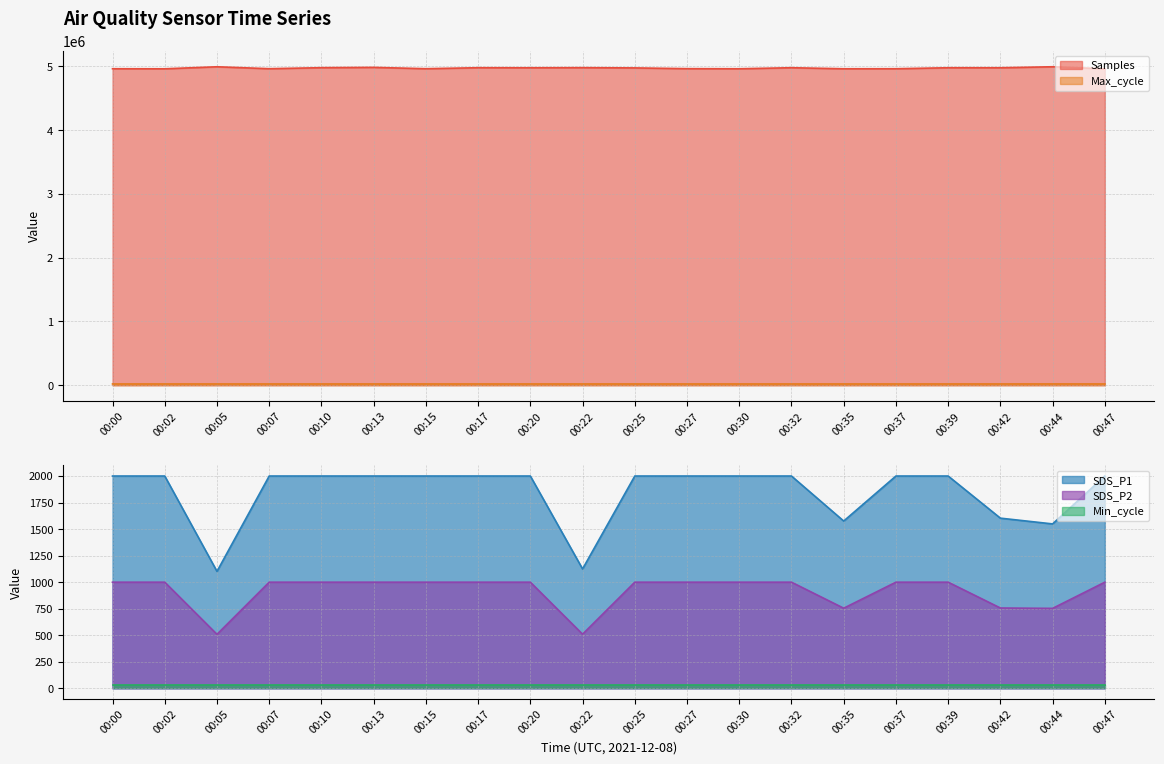

The value of Samples at 00:22 is 8308239. True or false?

False